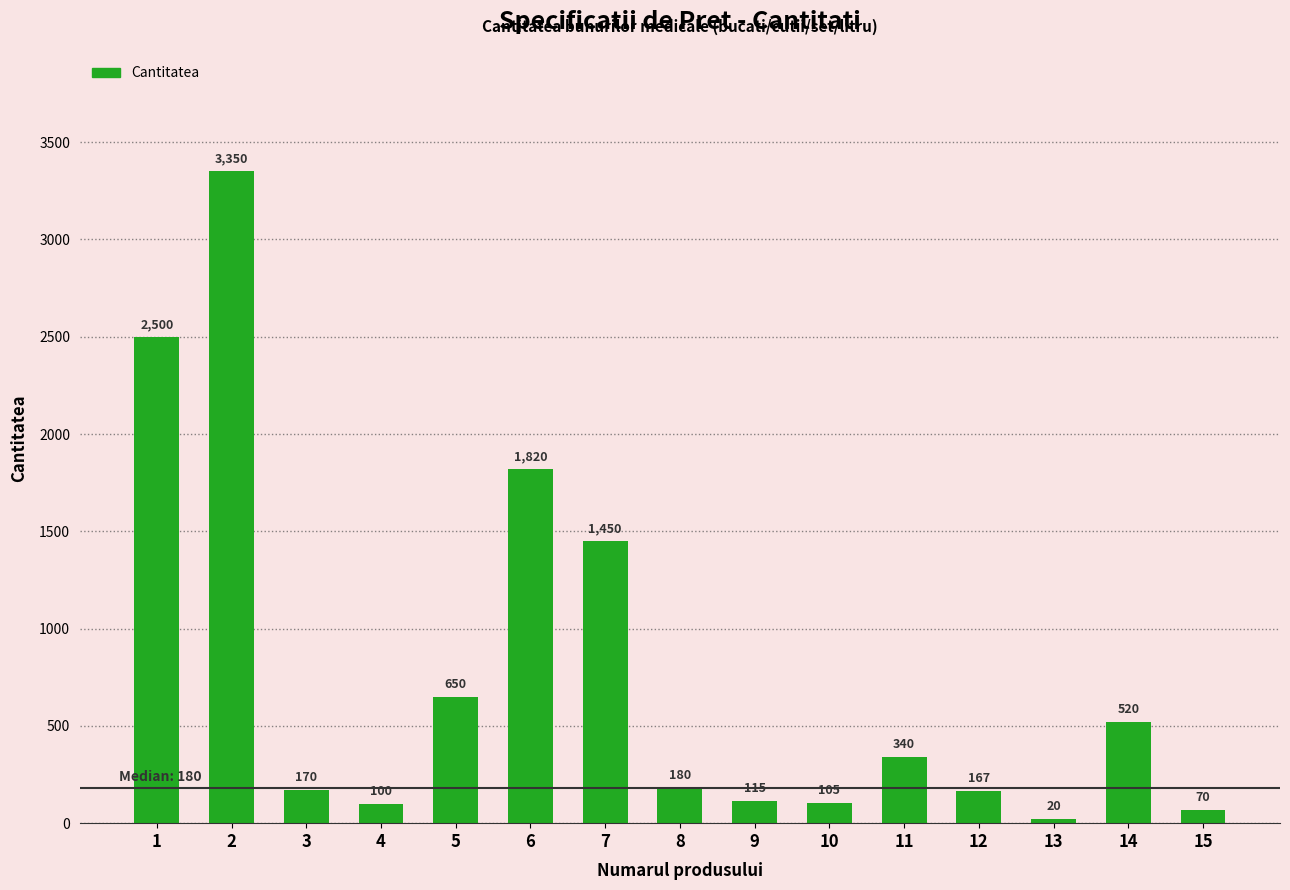

What is the average value?

770